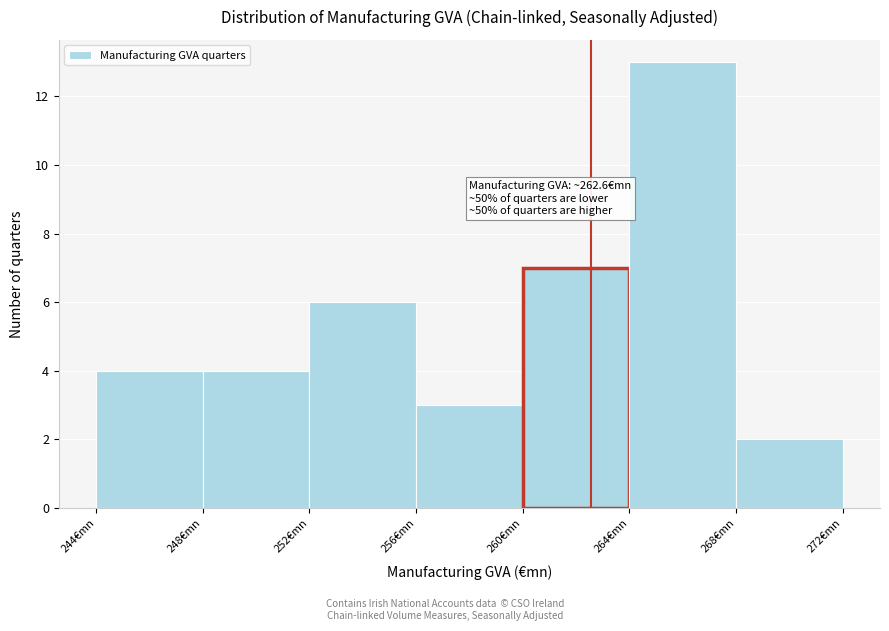

Which range on the x-axis has the tallest bar?

264 to 268